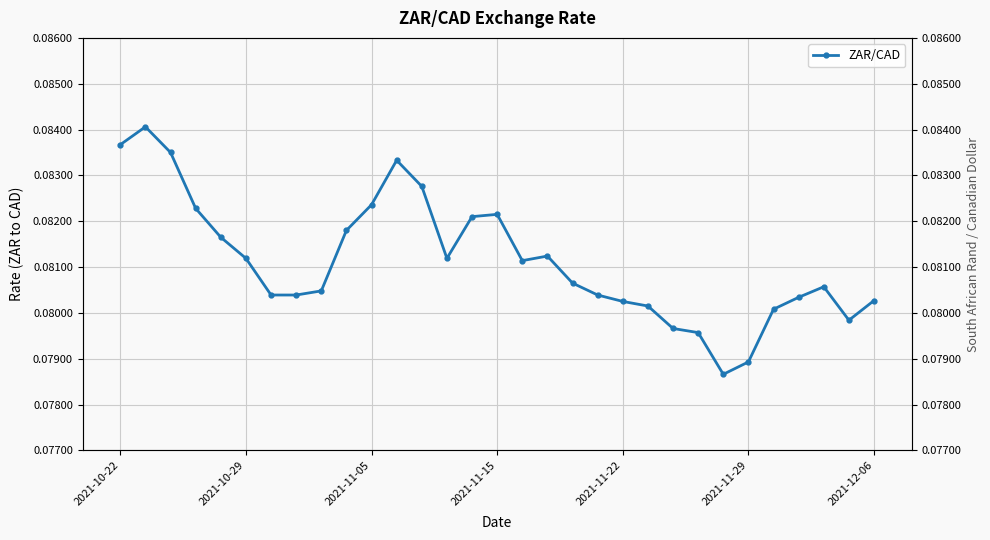

True or false: the data has more than 2 interior local peaks.

True